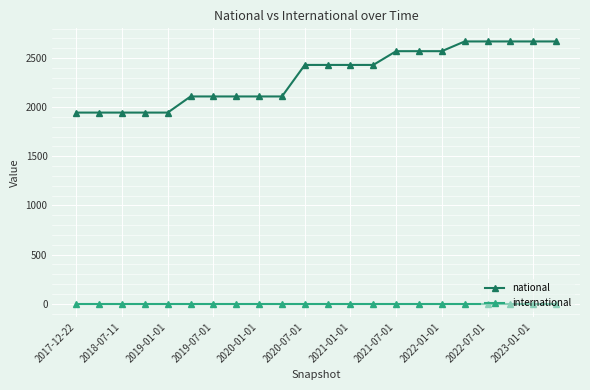

Which series has the largest range (max minus min)?

national